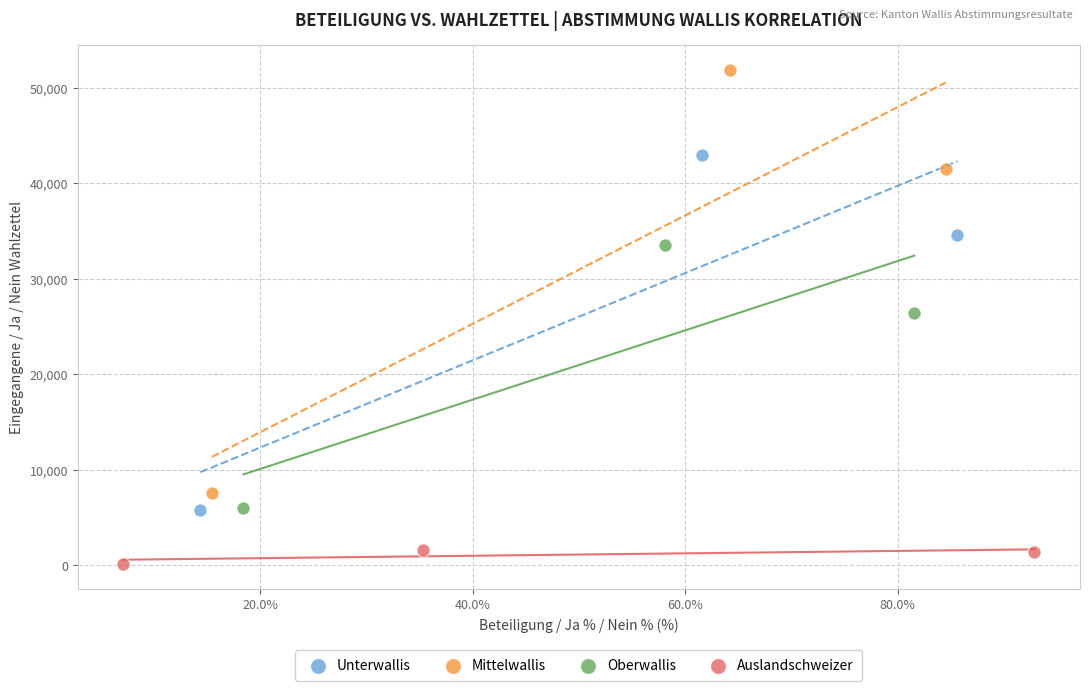

Which series has the largest Y range (max minus min)?

Mittelwallis